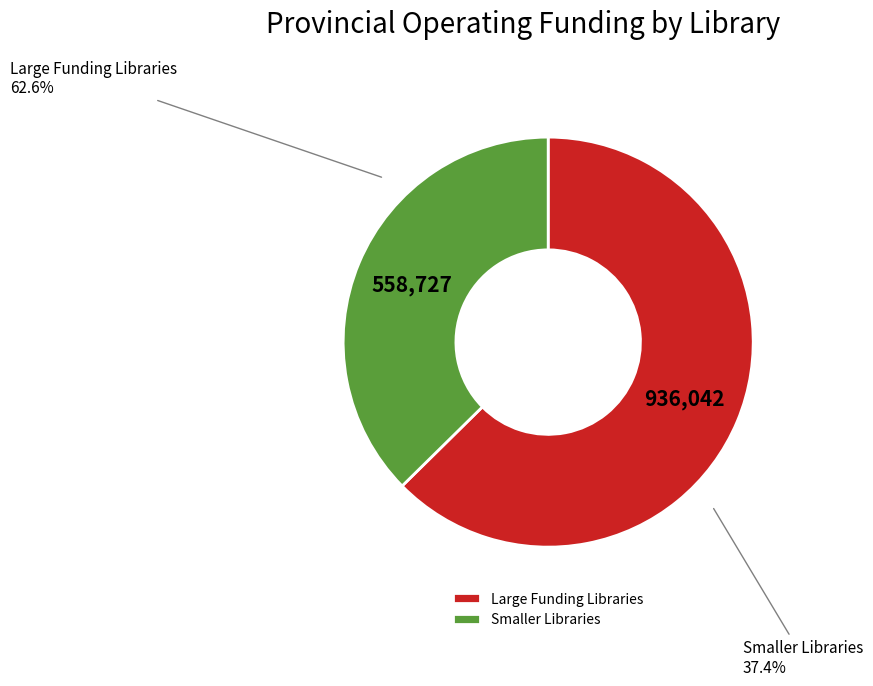

Rank the categories by value from lowest to highest.

Smaller Libraries, Large Funding Libraries